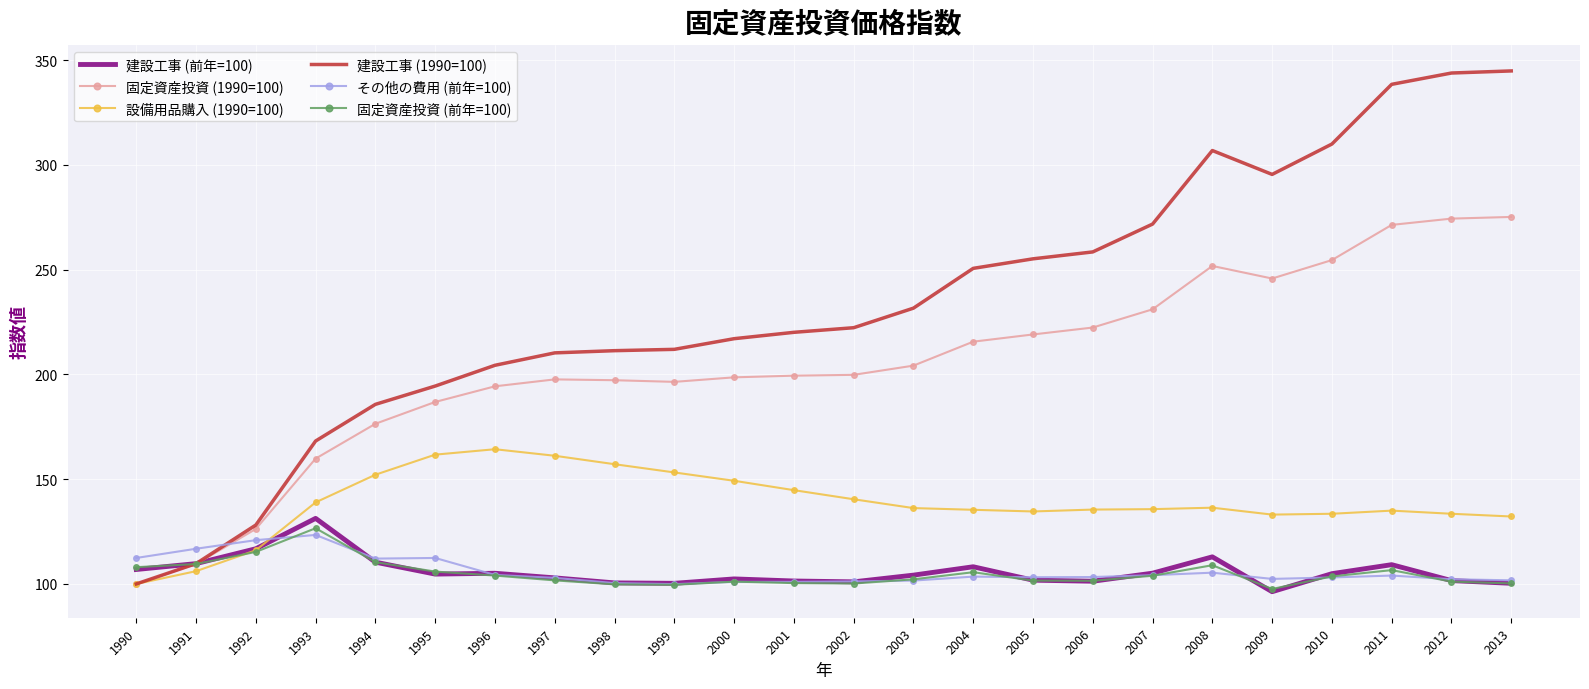

True or false: 固定資産投資 (1990=100) has a value of 127.9 at 2012.

False